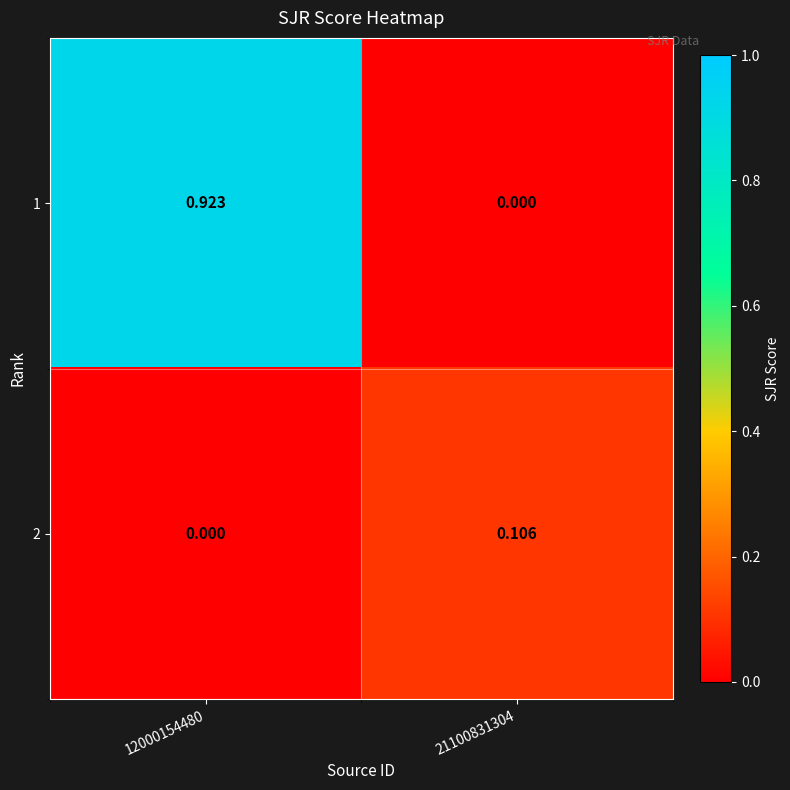

Is the value of 1 at 12000154480 greater than the value of 2 at 21100831304?

Yes